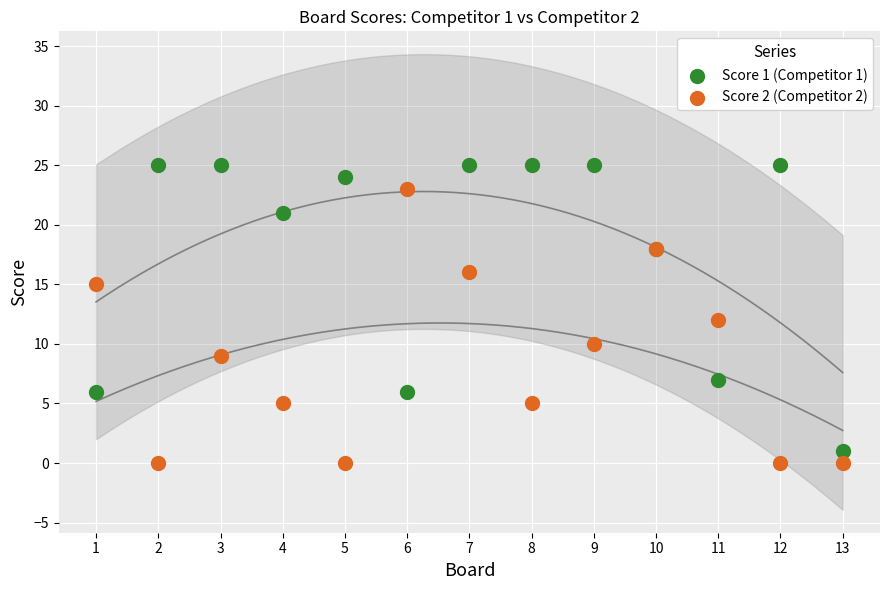

What is the X range (max minus min) for the scatter plot?

12